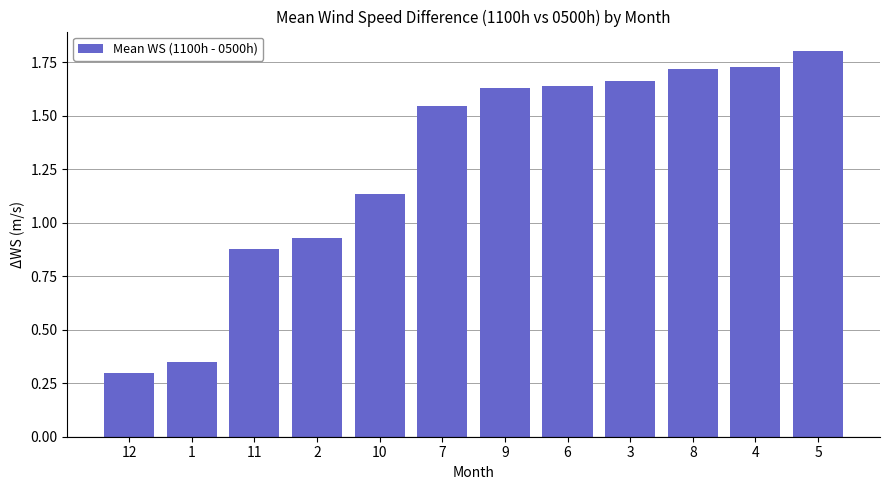

Which has a higher value, 10 or 8?

8